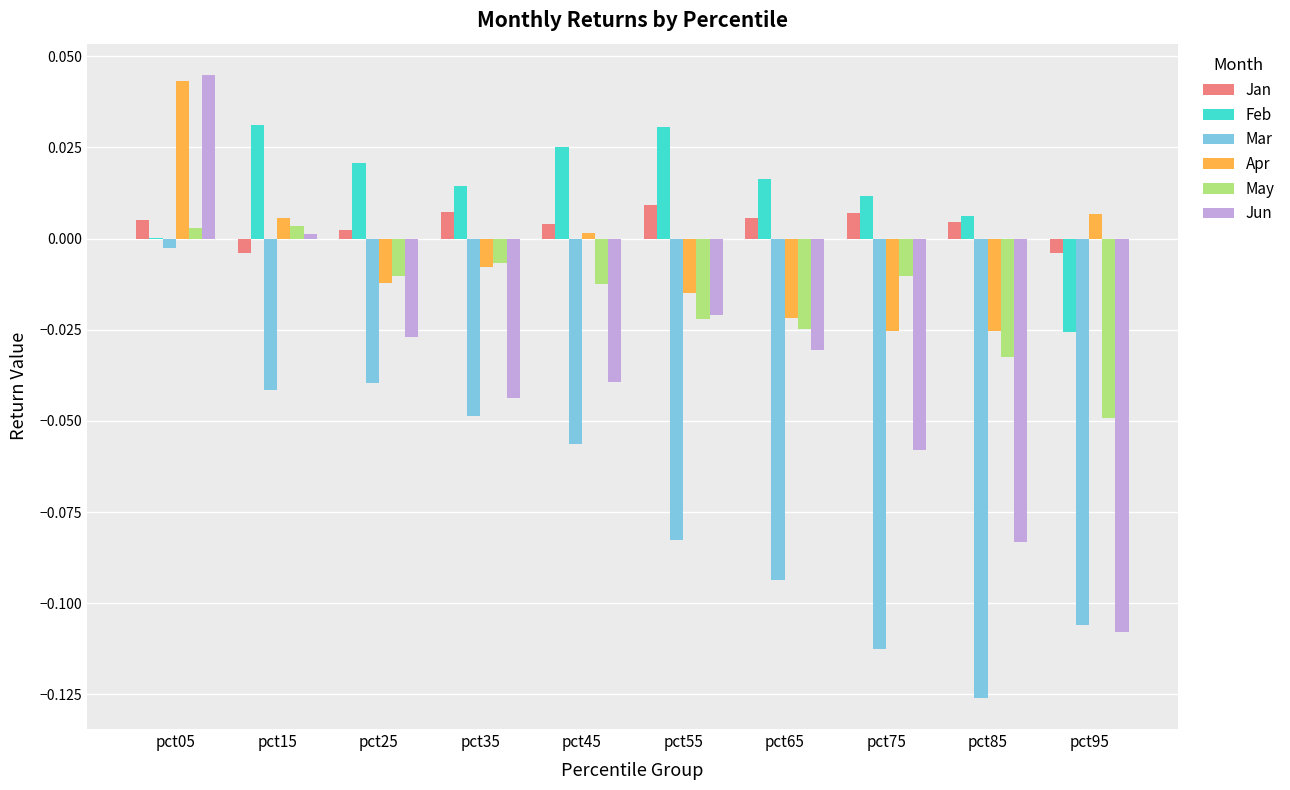

Is the value of Mar at pct15 greater than the value of Feb at pct05?

No